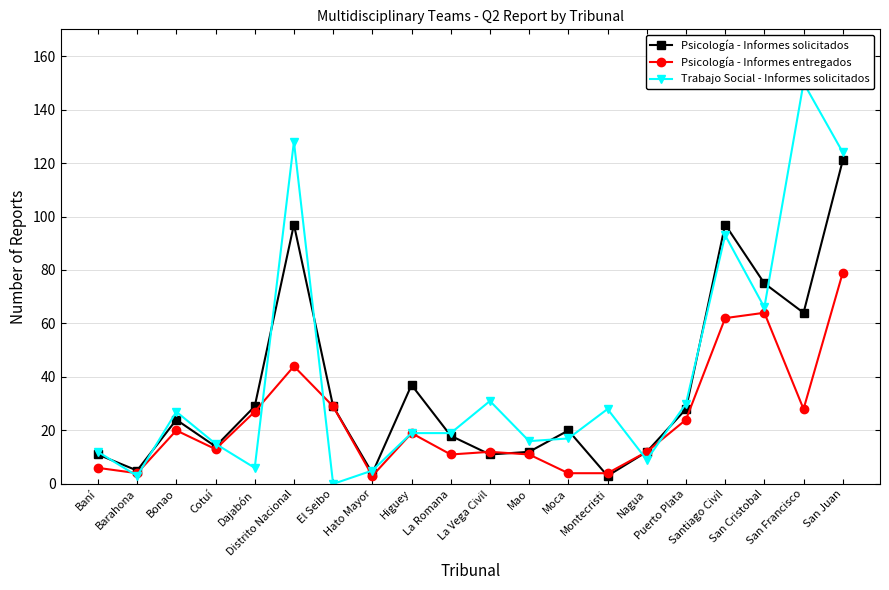

Rank the series by their average value, from lowest to highest.

Psicología - Informes entregados, Psicología - Informes solicitados, Trabajo Social - Informes solicitados